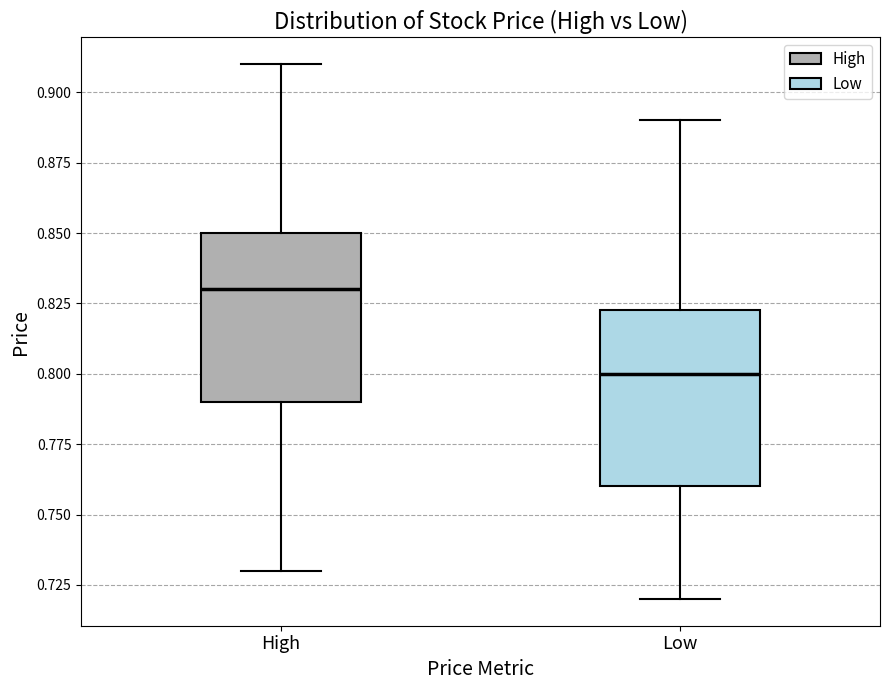

Reading left to right, read every box against the y-axis: the position of its median line, the range the box covers, and the ends of its whiskers. The values are not printed on the chart, so give them approximately, as read against the axis.

High: median 0.830, box 0.790 to 0.850, whiskers 0.730 to 0.910
Low: median 0.800, box 0.760 to 0.825, whiskers 0.720 to 0.890